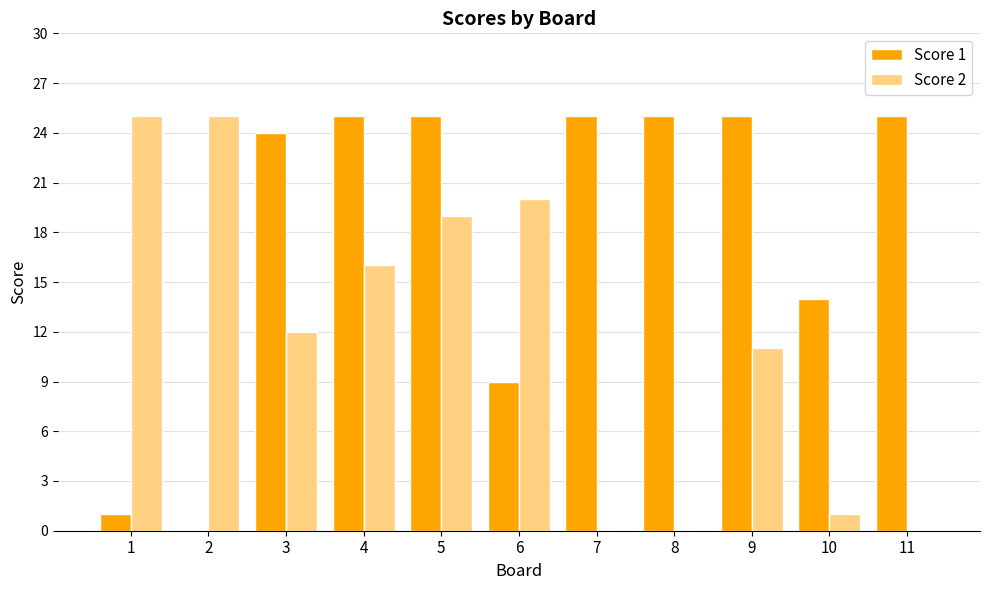

The value of Score 1 at 3 is 24. True or false?

True